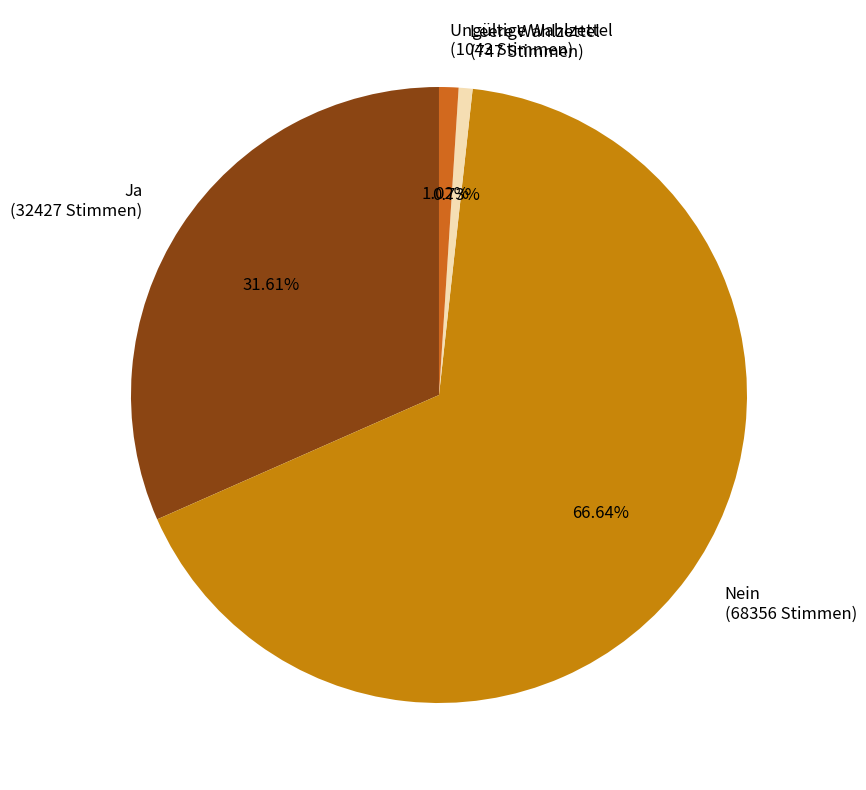

To the nearest percent, what percentage of the pie is Nein?

67%